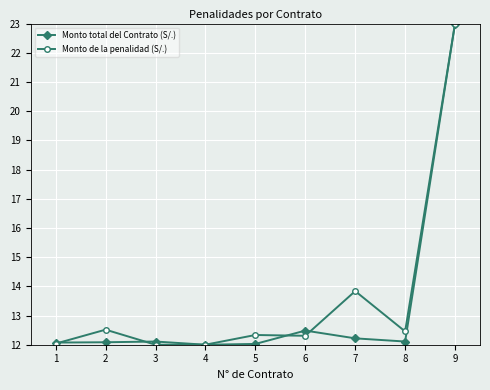

Reading left to right, extract all data points from this chart.

Monto total del Contrato (S/.): 1=12.1	2=12.1	3=12.1	4=12.0	5=12.0	6=12.5	7=12.2	8=12.1	9=23.0
Monto de la penalidad (S/.): 1=12.0	2=12.5	3=12.0	4=12.0	5=12.3	6=12.3	7=13.8	8=12.5	9=23.0